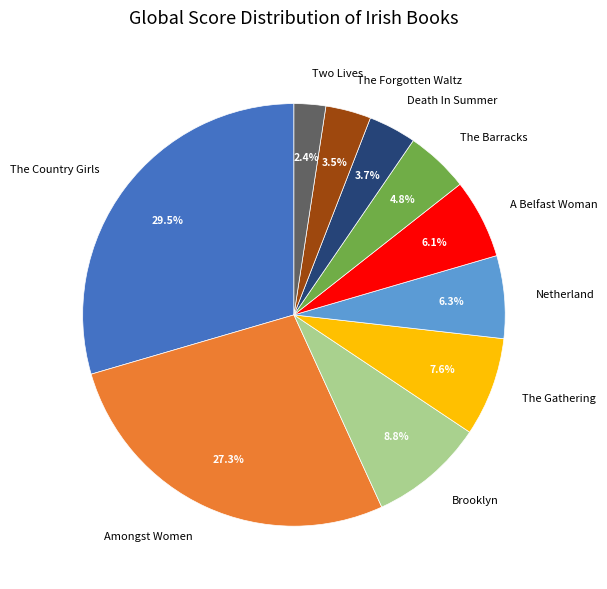

Is it true that A Belfast Woman is 12% of the pie?

False